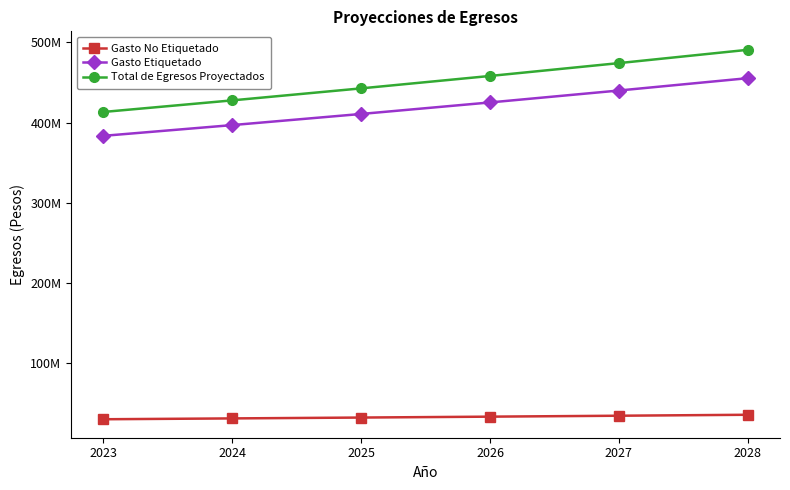

What is the difference between the second highest and minimum values in the Gasto No Etiquetado series?

4396896.0